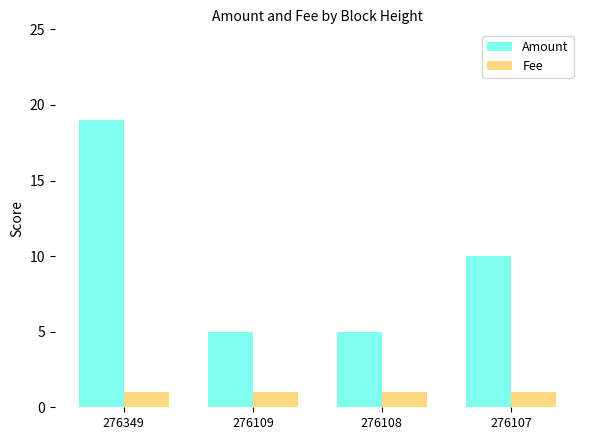

How many data points in Amount are less than 10?

2